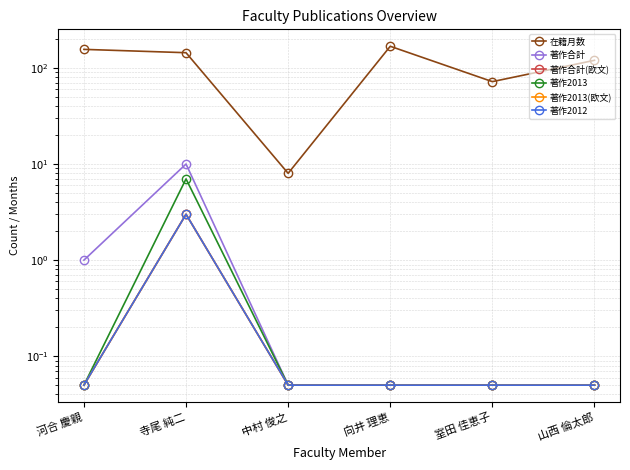

Is it true that 著作2013 equals 0.1 at 山西 倫太郎?

True